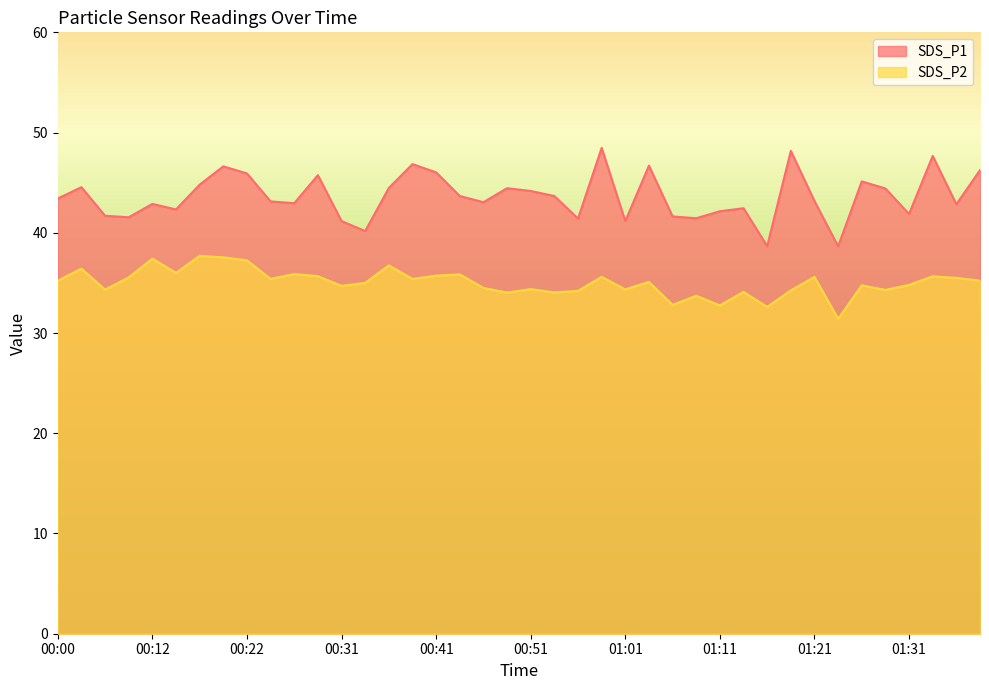

In SDS_P2, how many points are lower than both neighbors (excluding endpoints)?

13